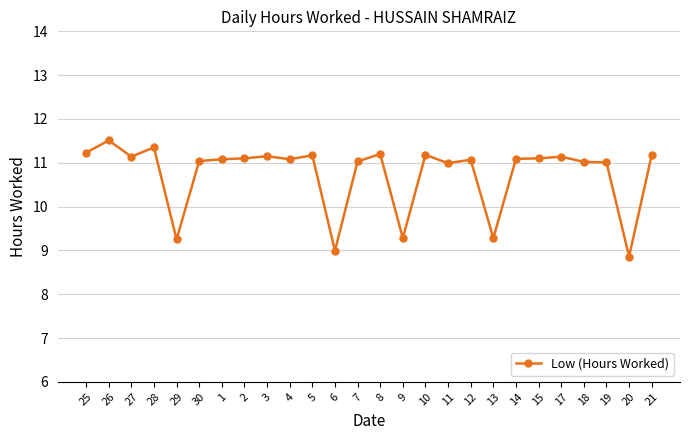

True or false: there are more than 0 points higher than both neighbors.

True